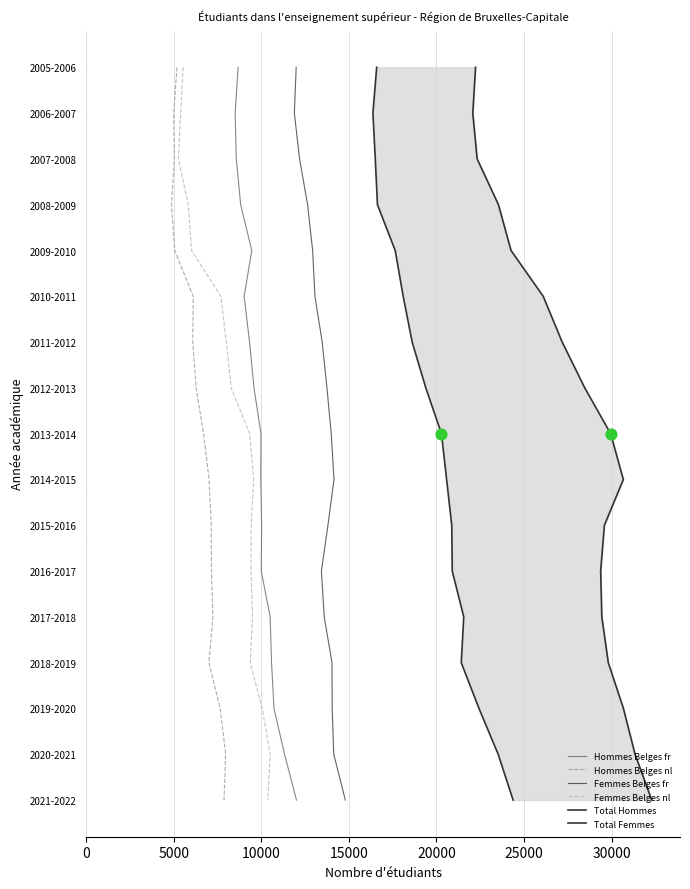

What are all the series names shown in the legend?

Hommes Belges fr, Hommes Belges nl, Femmes Belges fr, Femmes Belges nl, Total Hommes, Total Femmes